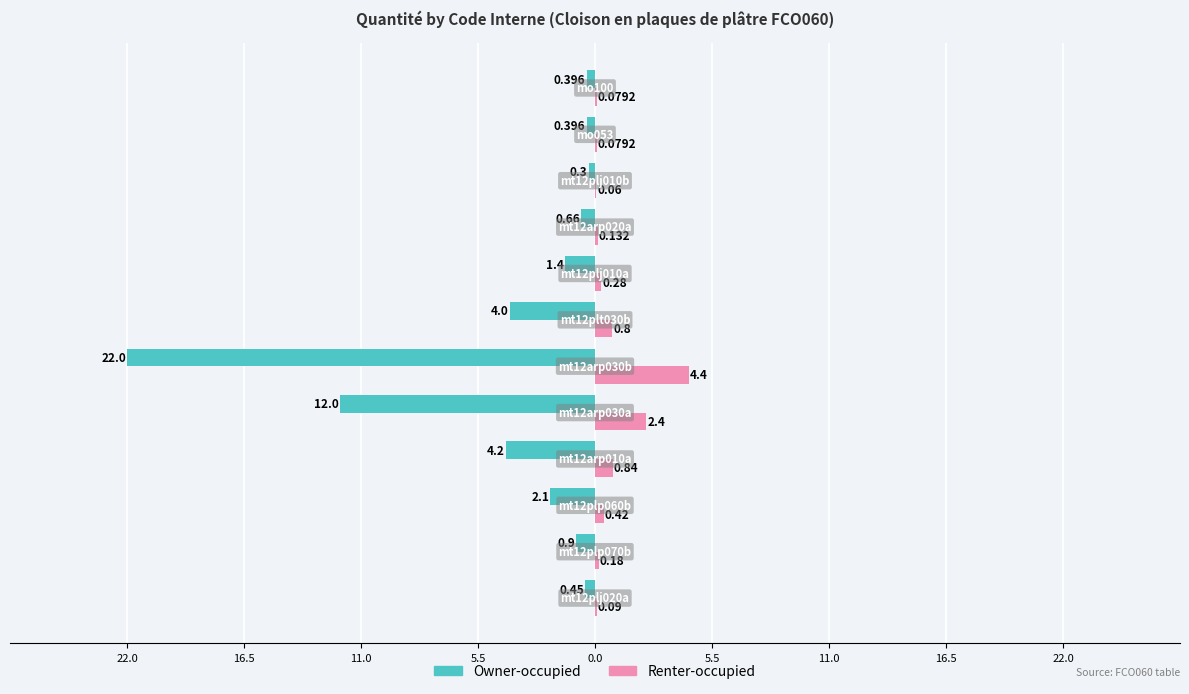

What are all the series names shown in the legend?

Owner-occupied, Renter-occupied